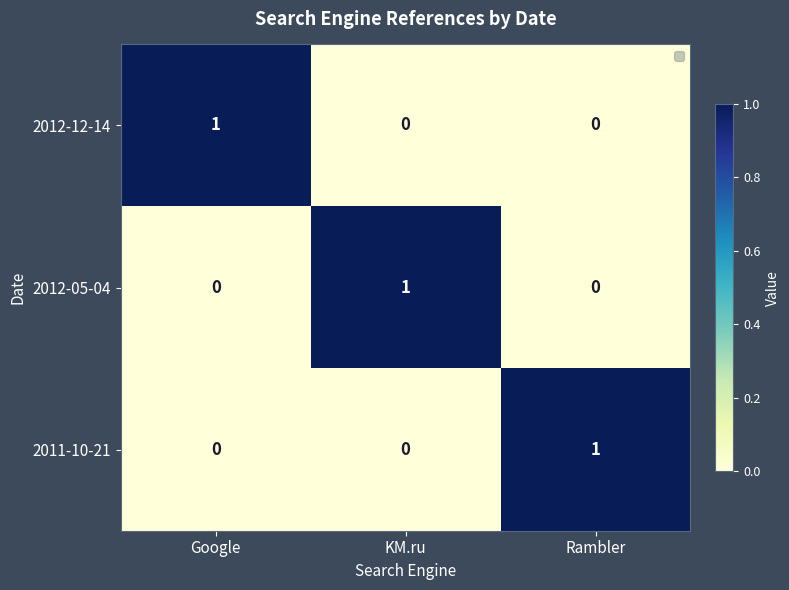

At how many categories does at least one series exceed 0?

3